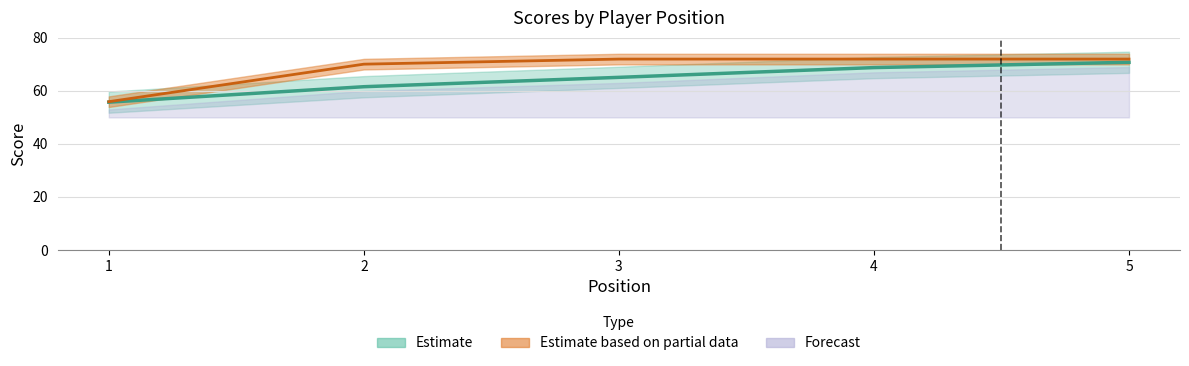

At which category does the chart reach its minimum across all series?

1